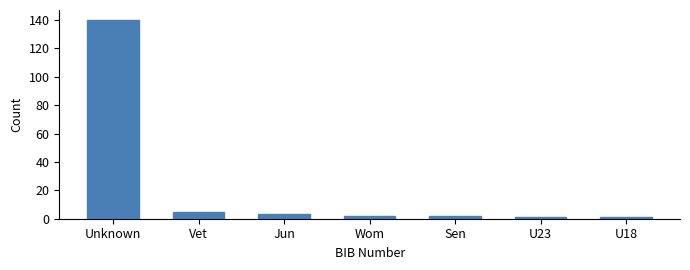

Reading right to left, what are all the values shown in this chart?

1	1	2	2	3	5	140